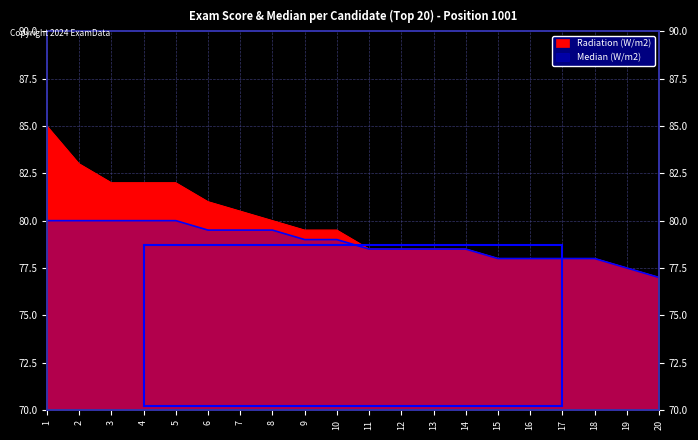

Is the value of Median (W/m2) at 19 greater than the value of Radiation (W/m2) at 15?

No